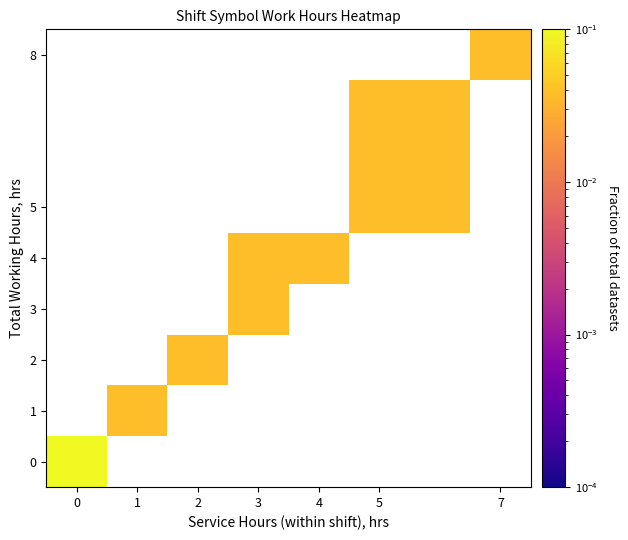

What is the maximum value shown in the chart?

0.7